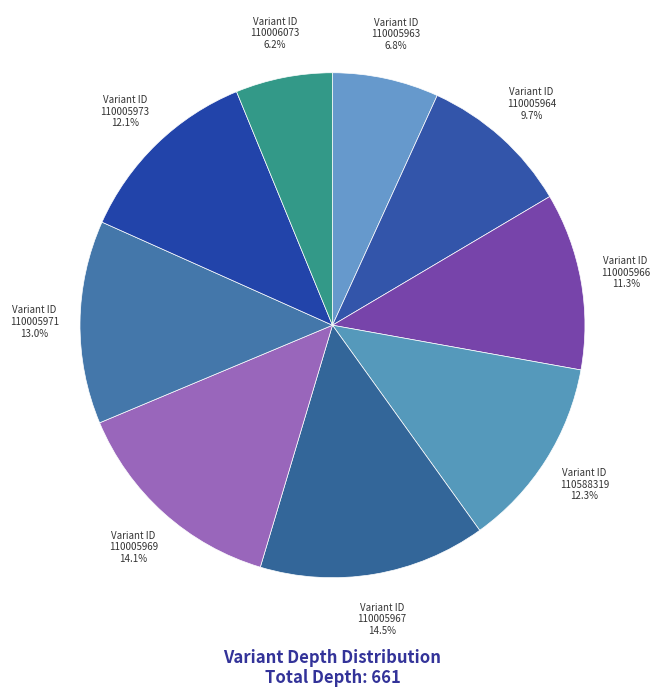

What is the ratio of the value at Variant ID 110005966 11.3% to the value at Variant ID 110005971 13.0%?

0.9